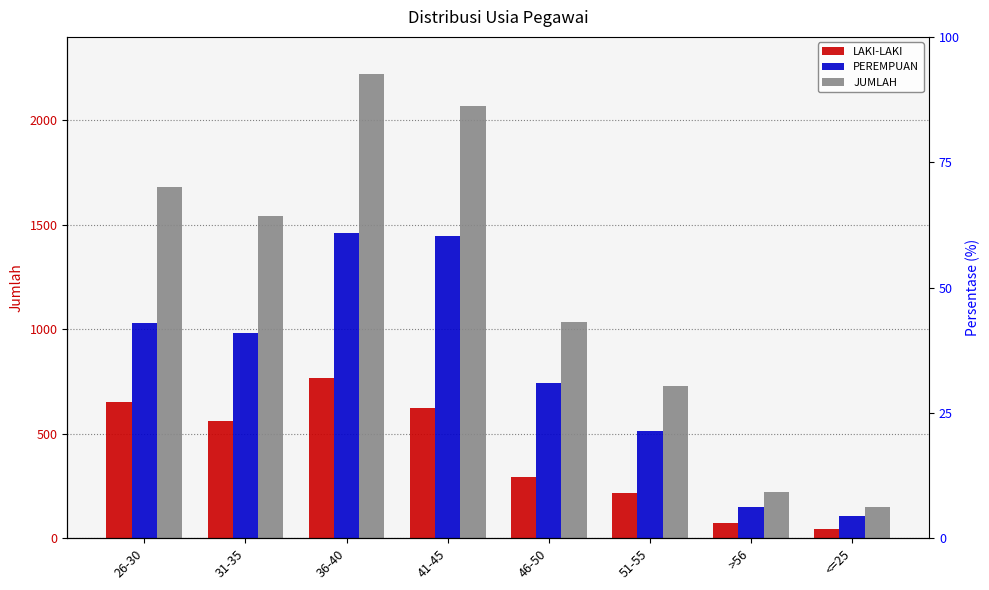

What position from the left is 51-55?

6